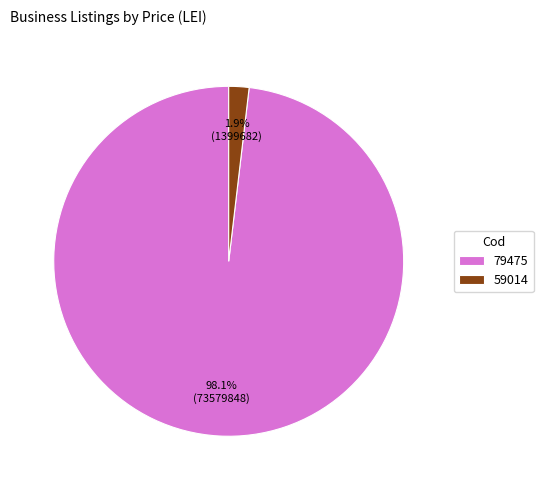

Combined, do 59014 and 79475 account for over 50%?

Yes